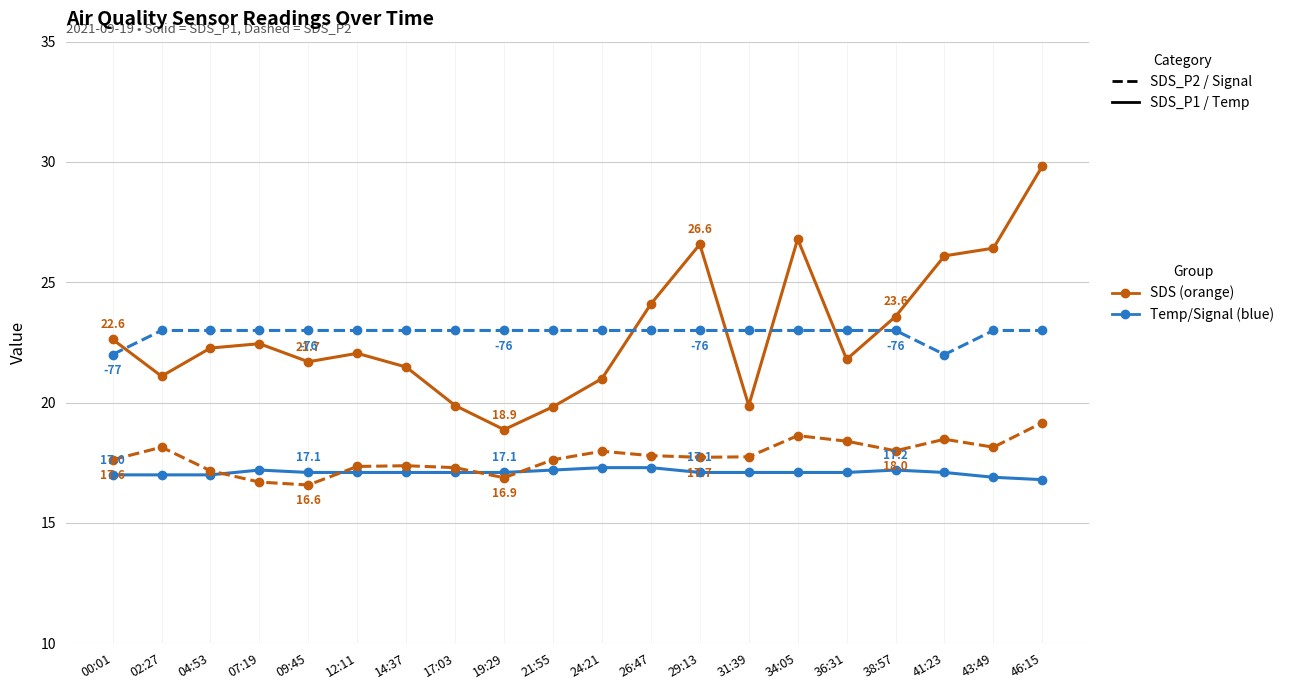

What is the label of the 15th point from the left?

34:05